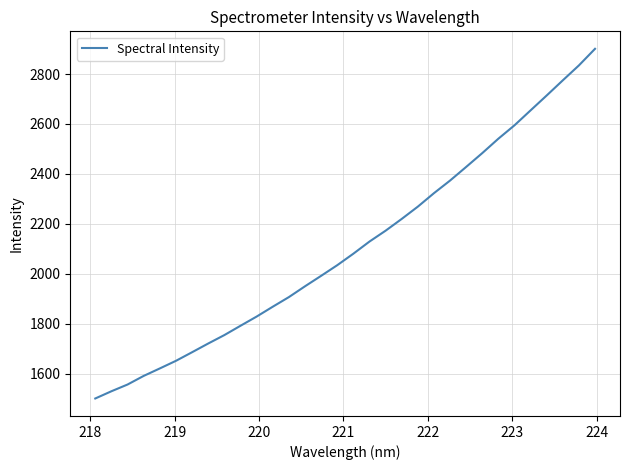

What is the difference between the maximum and minimum values?

1401.0